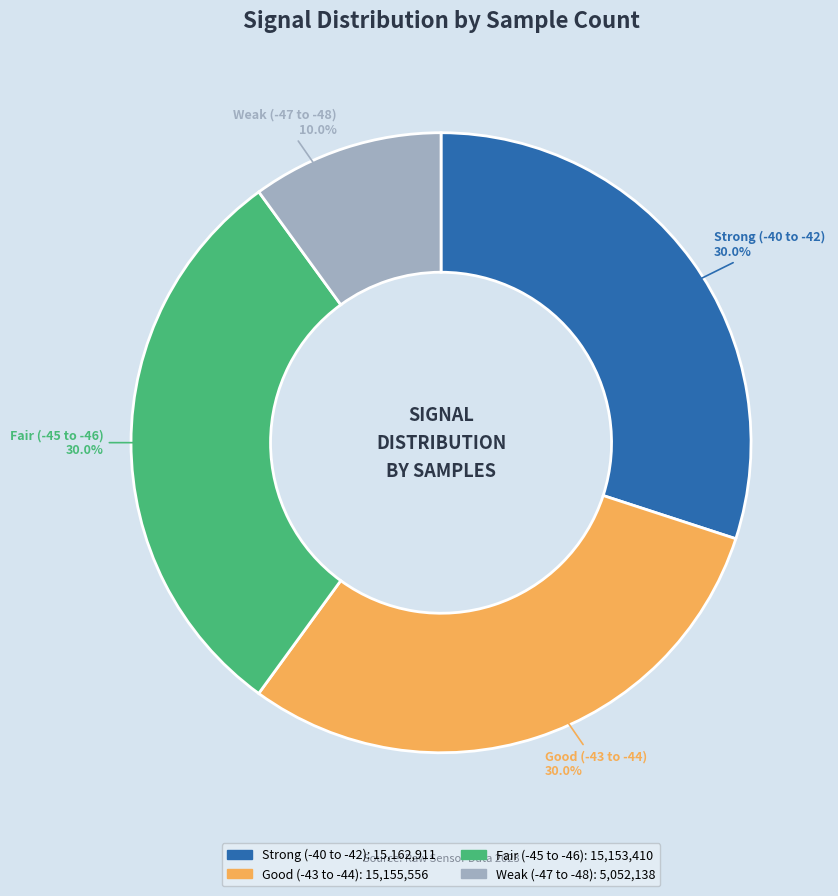

Is Good (-43 to -44) the majority of the pie?

No